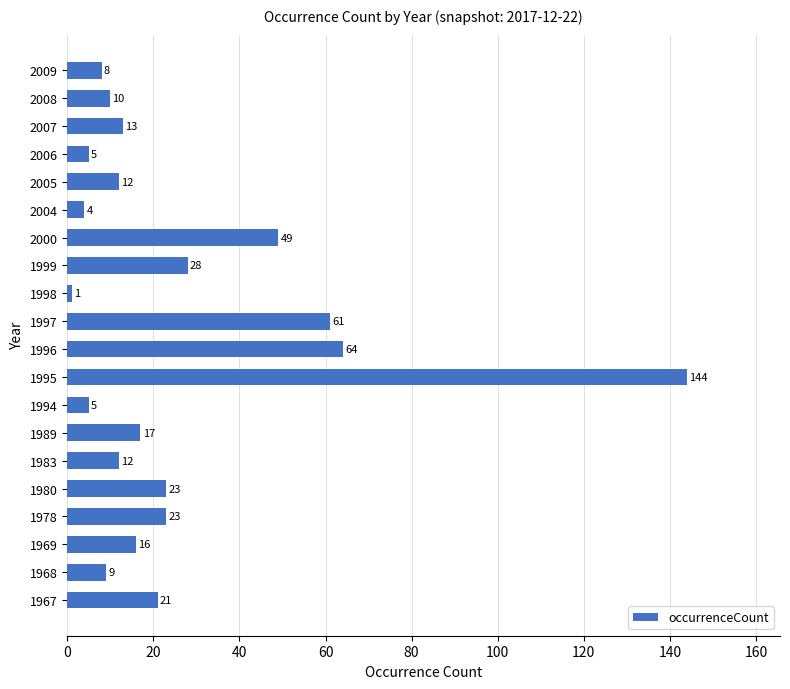

What is the greatest value displayed?

144